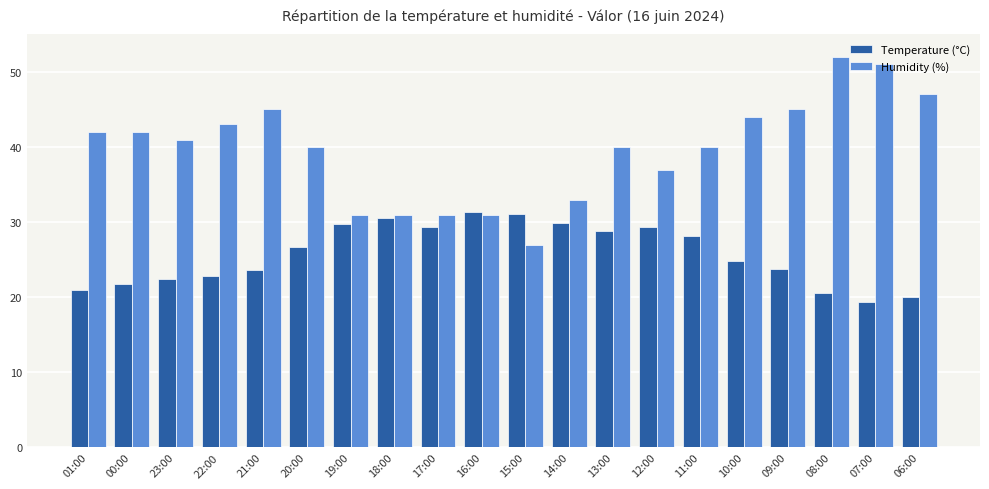

Rank the series by their maximum value, from lowest to highest.

Temperature (°C), Humidity (%)